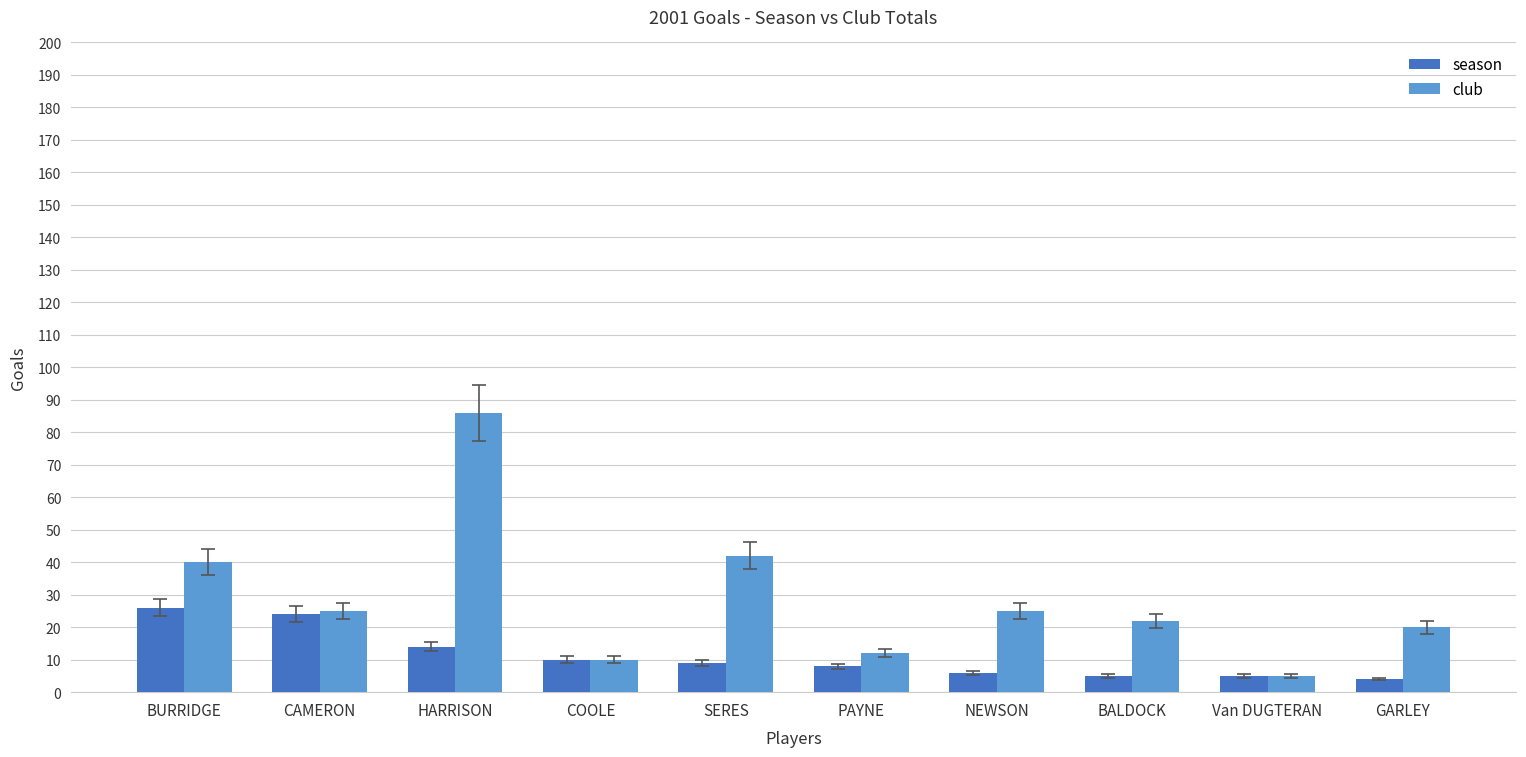

What is the total value across all series at NEWSON?

31